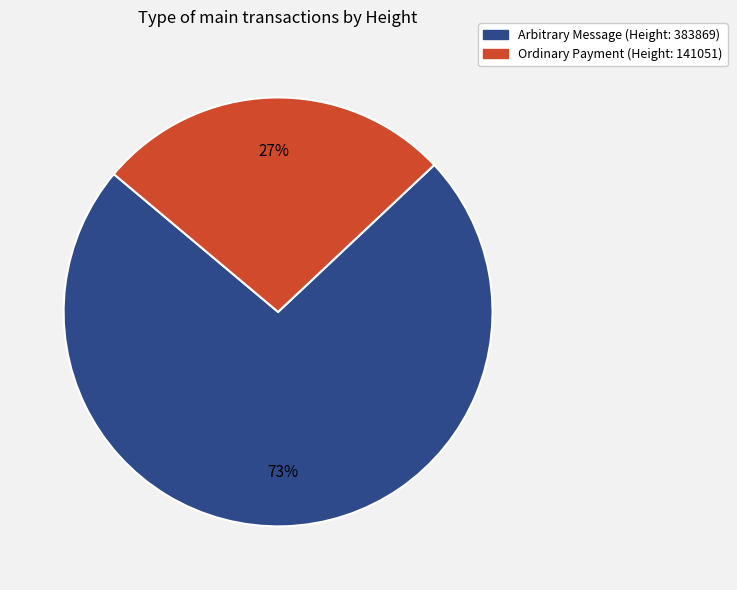

Is there any slice that represents more than half of the pie?

Yes